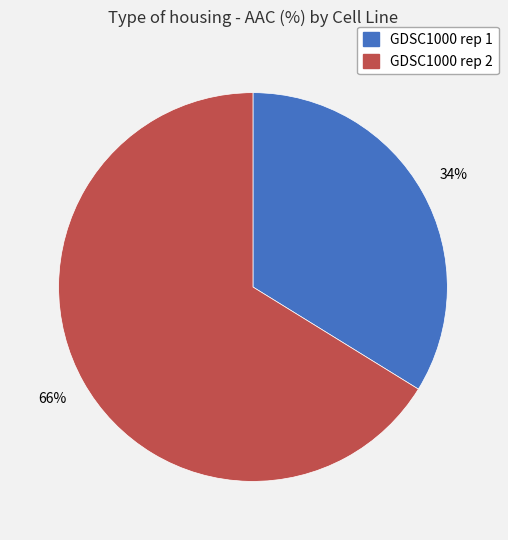

Is there a majority slice in this chart?

Yes